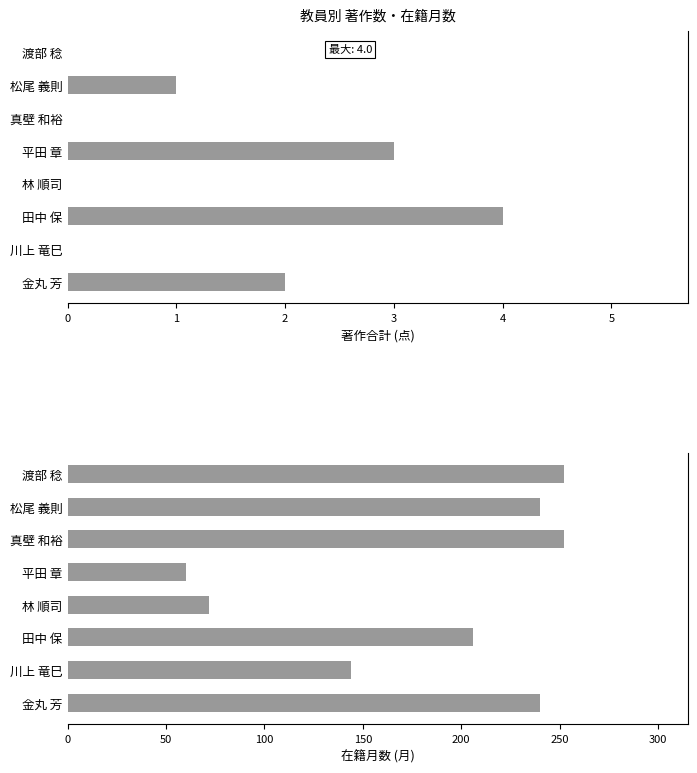

How many bars are there in total?

16